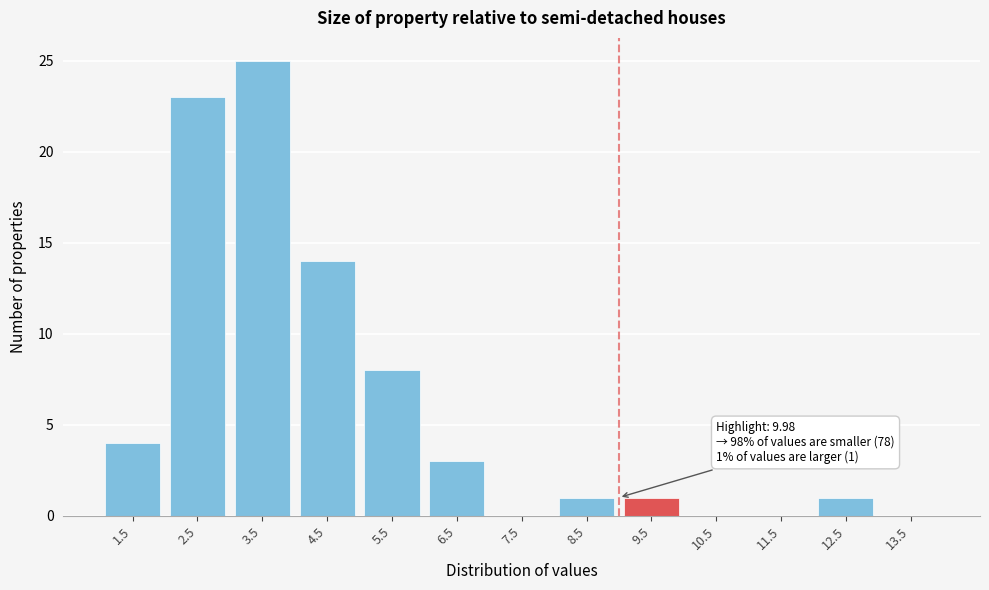

Reading left to right, transcribe all the data shown in this chart.

1.5=4	2.5=23	3.5=25	4.5=14	5.5=8	6.5=3	7.5=0	8.5=1	9.5=1	10.5=0	11.5=0	12.5=1	13.5=0